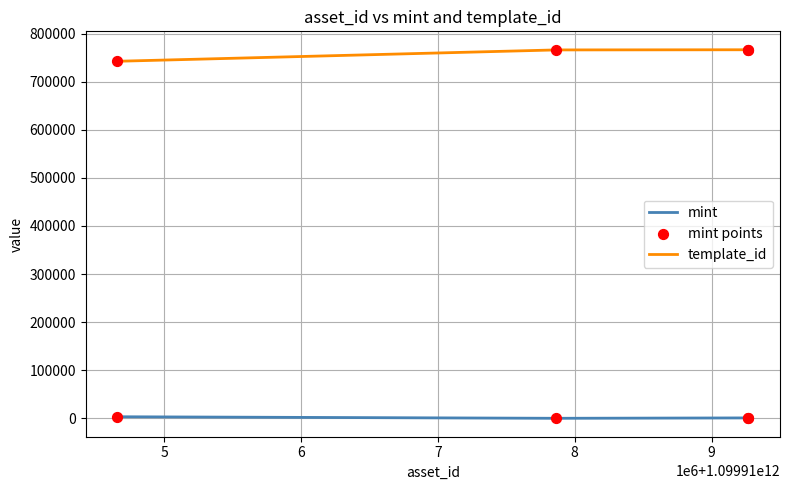

What is the highest value of the template_id series?

766239